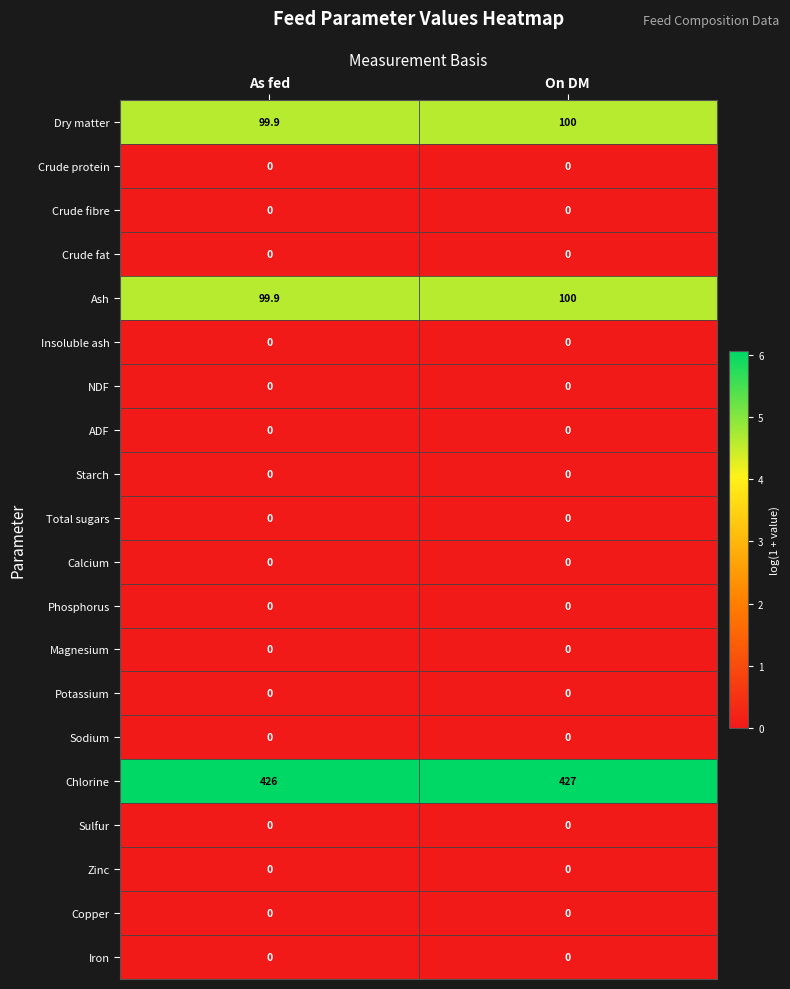

Which series has the largest total across all categories?

Chlorine